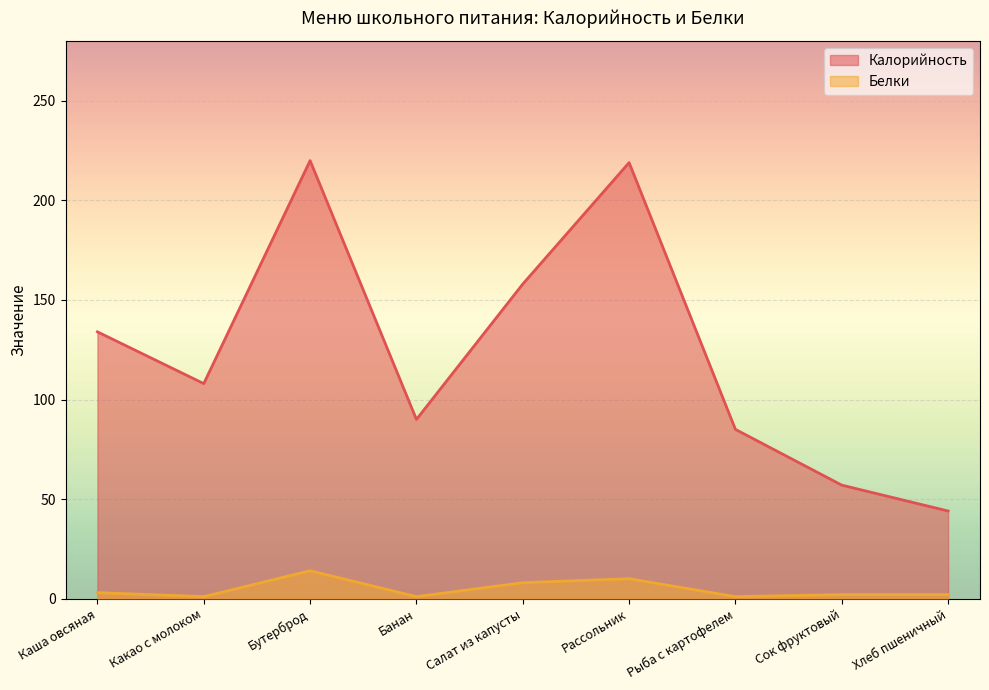

The Калорийность series shows 46 at Салат из капусты. True or false?

False